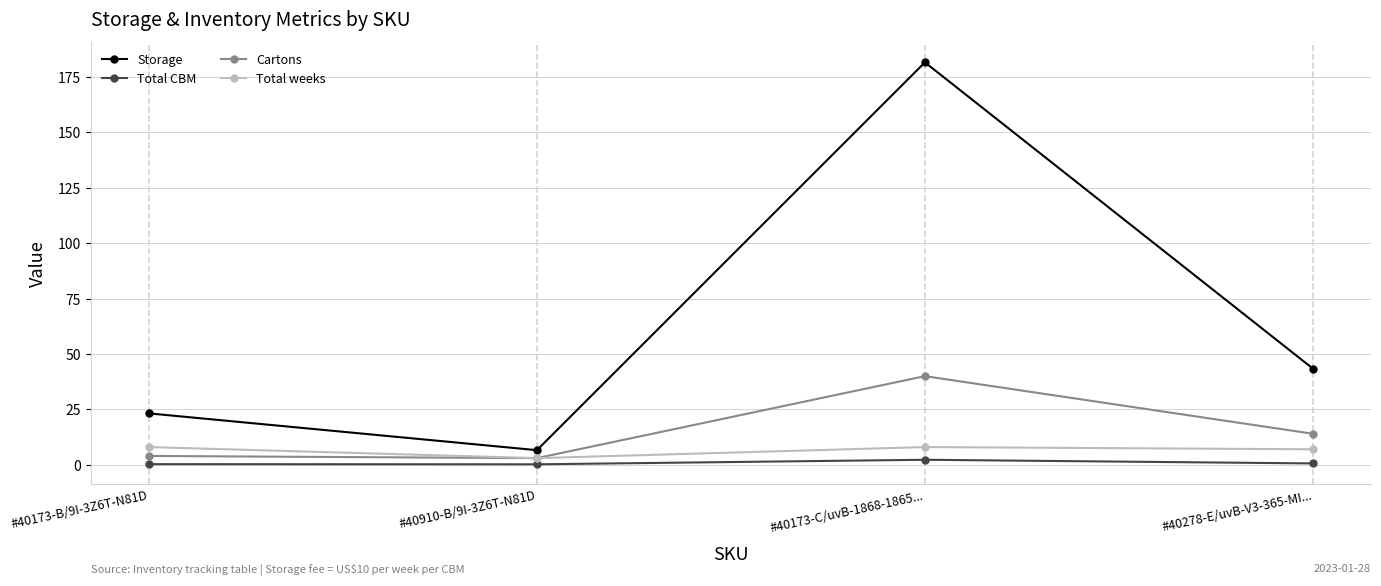

What is the label of the 2nd point from the left?

#40910-B/9I-3Z6T-N81D